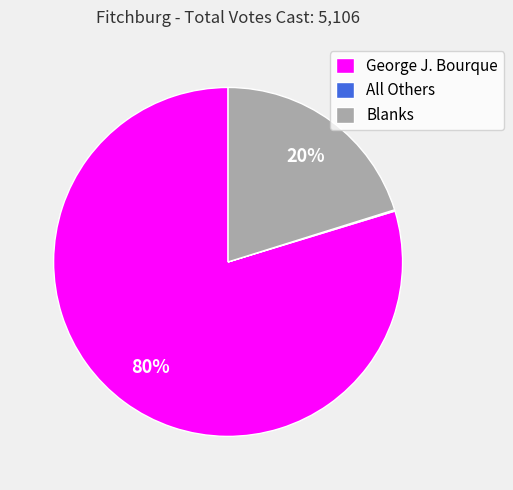

To the nearest percent, what is the average slice percentage?

33%